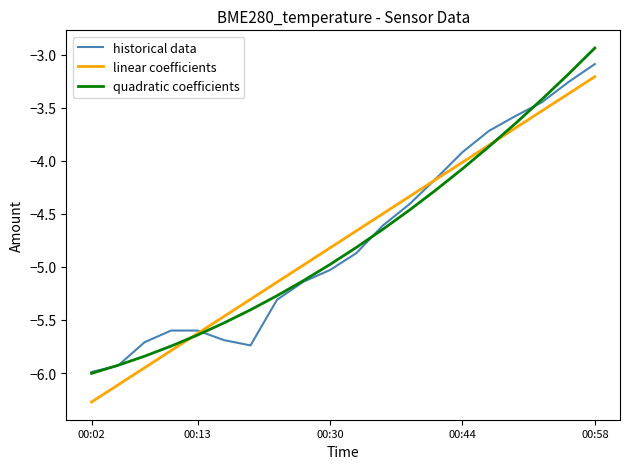

What is the minimum value shown in the chart?

-6.3